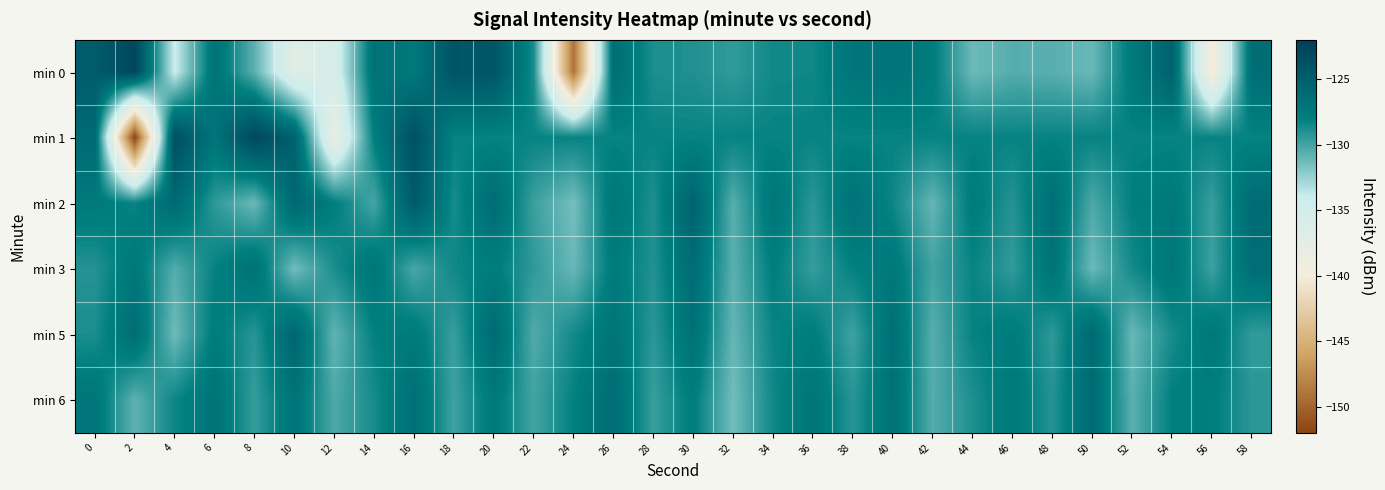

How many distinct data groups are displayed?

6